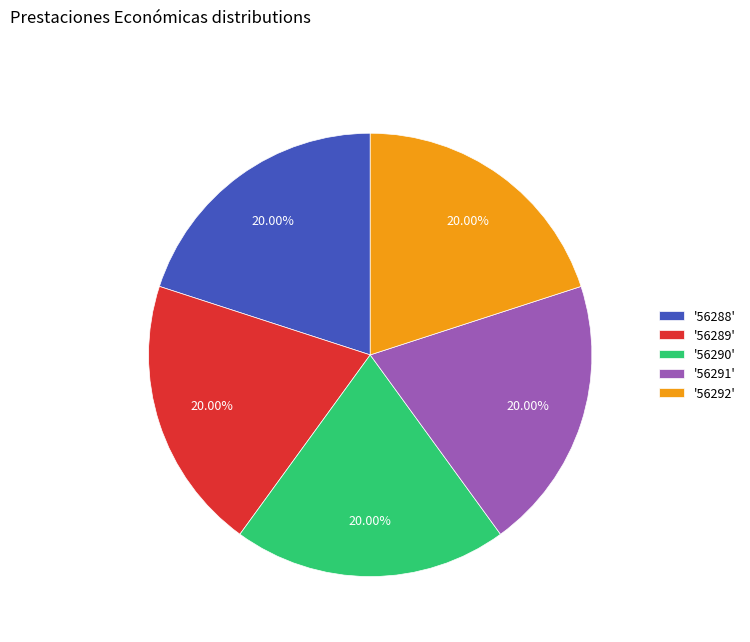

Is the sum of '56288' and '56289' greater than half?

No